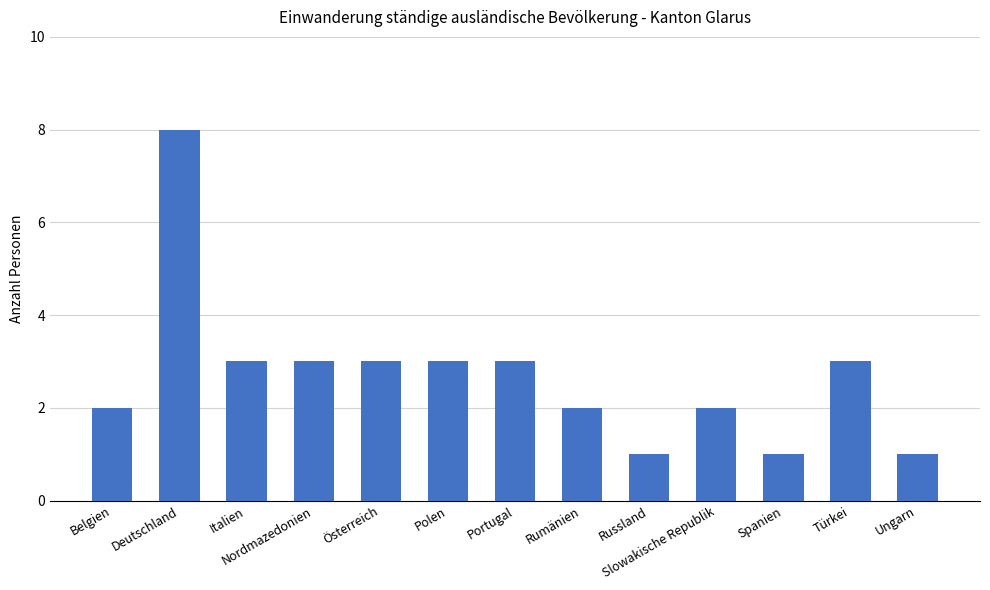

Approximately how many times larger is the value at Rumänien compared to Türkei?

0.7